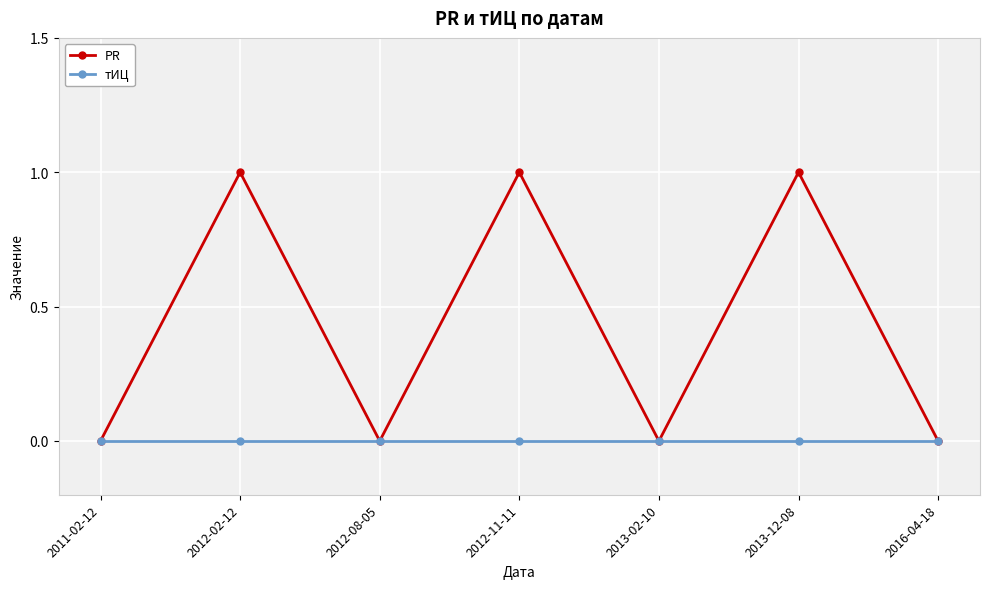

True or false: PR has more than 1 points higher than both neighbors.

True